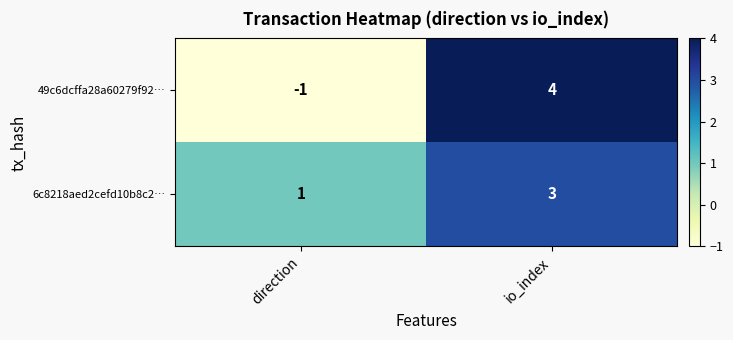

How many series are shown in this chart?

2